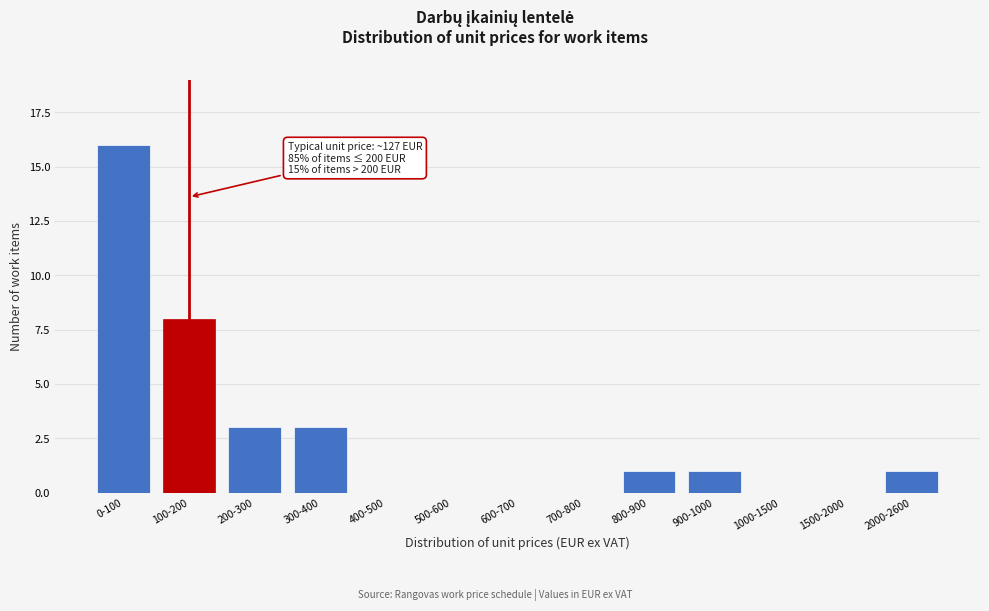

Reading right to left, transcribe all the data shown in this chart.

2000-2600=1	1500-2000=0	1000-1500=0	900-1000=1	800-900=1	700-800=0	600-700=0	500-600=0	400-500=0	300-400=3	200-300=3	100-200=8	0-100=16